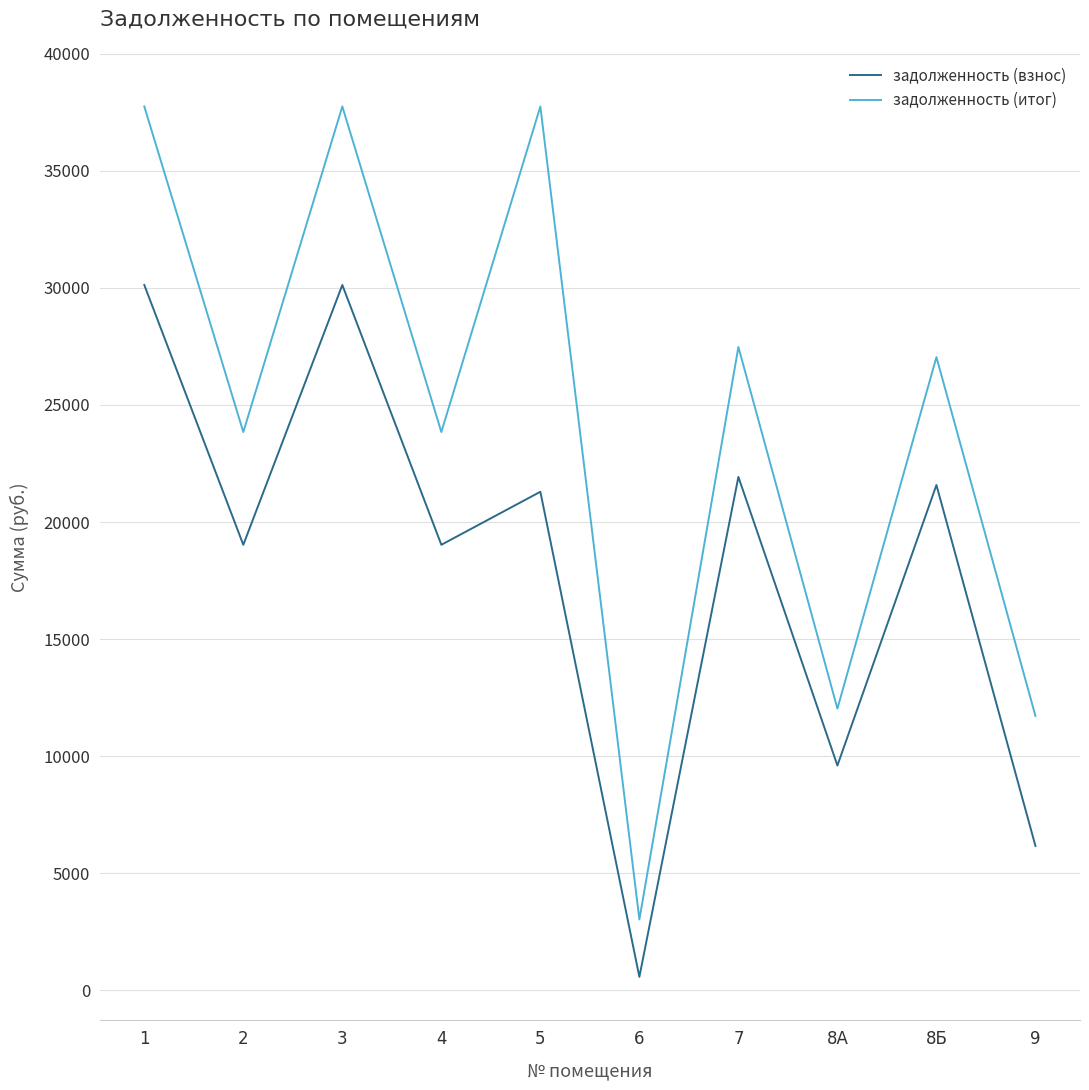

True or false: задолженность (итог) has a value of 35701.7 at 2.

False